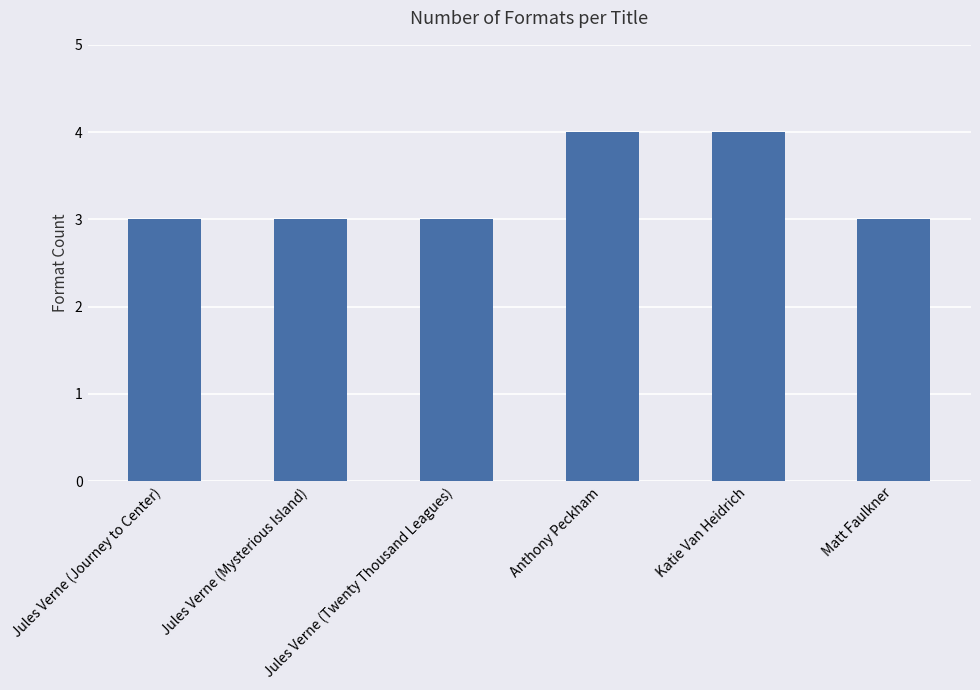

What is the sum of all values?

20